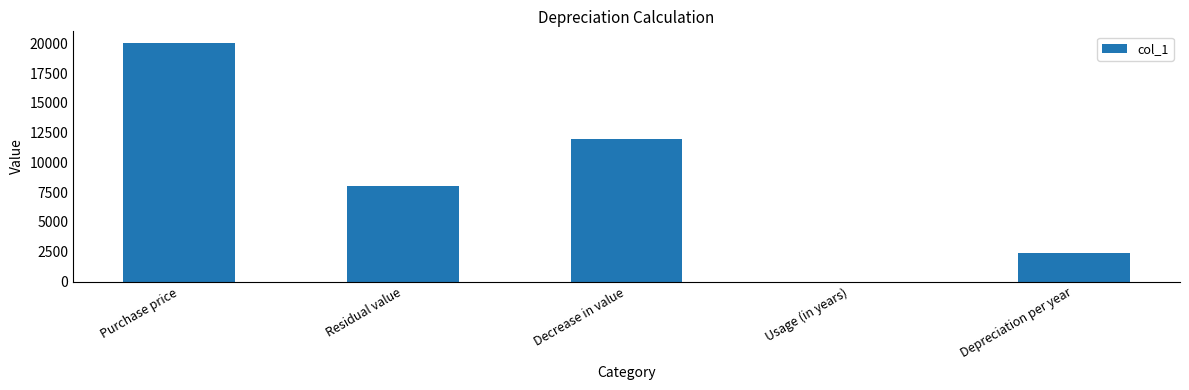

What is the sum of the values at Residual value and Purchase price?

28000